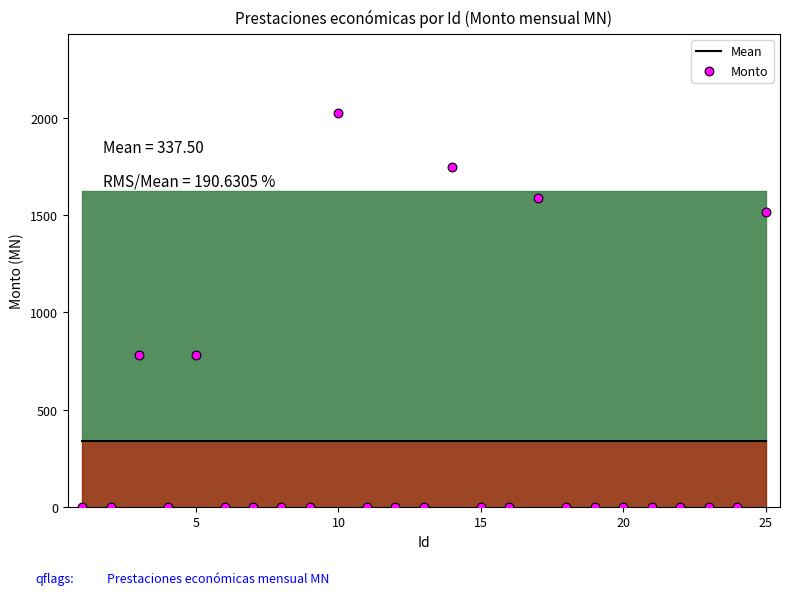

Which series has the largest total across all categories?

Mean